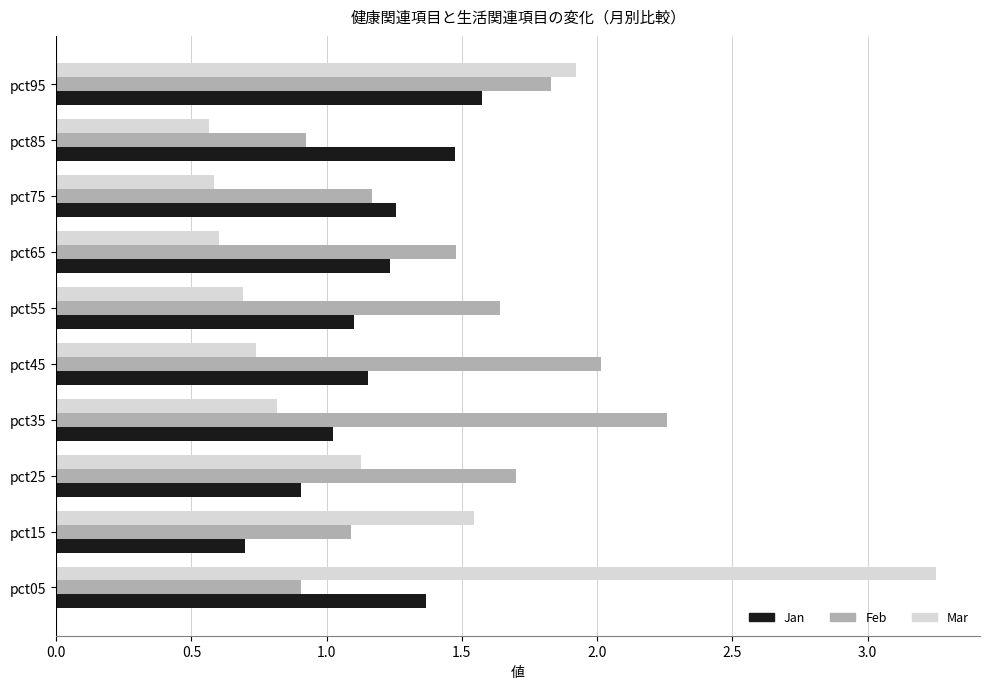

What is the difference between the maximum and minimum values in the Mar series?

2.7